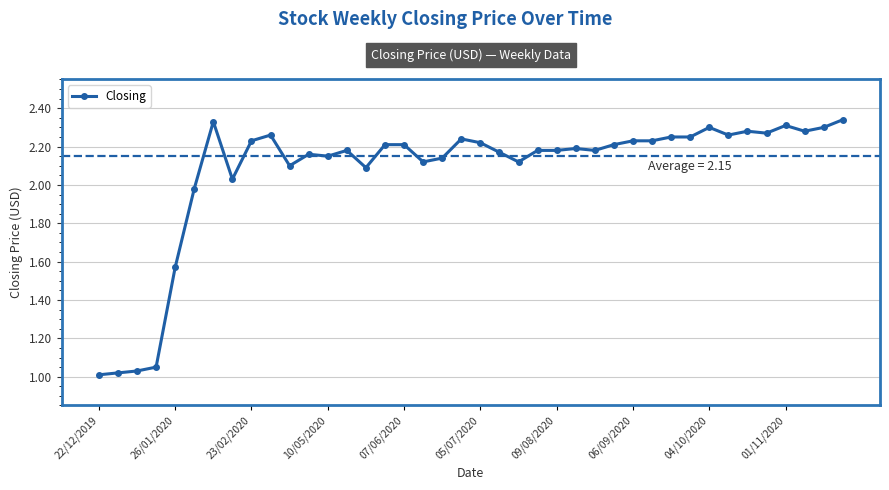

What is the difference between the second highest and minimum values?

1.3